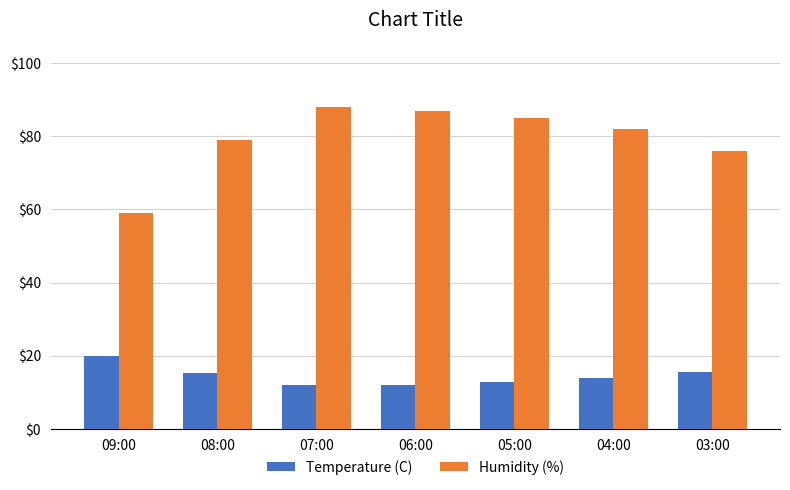

How many series are shown in this chart?

2